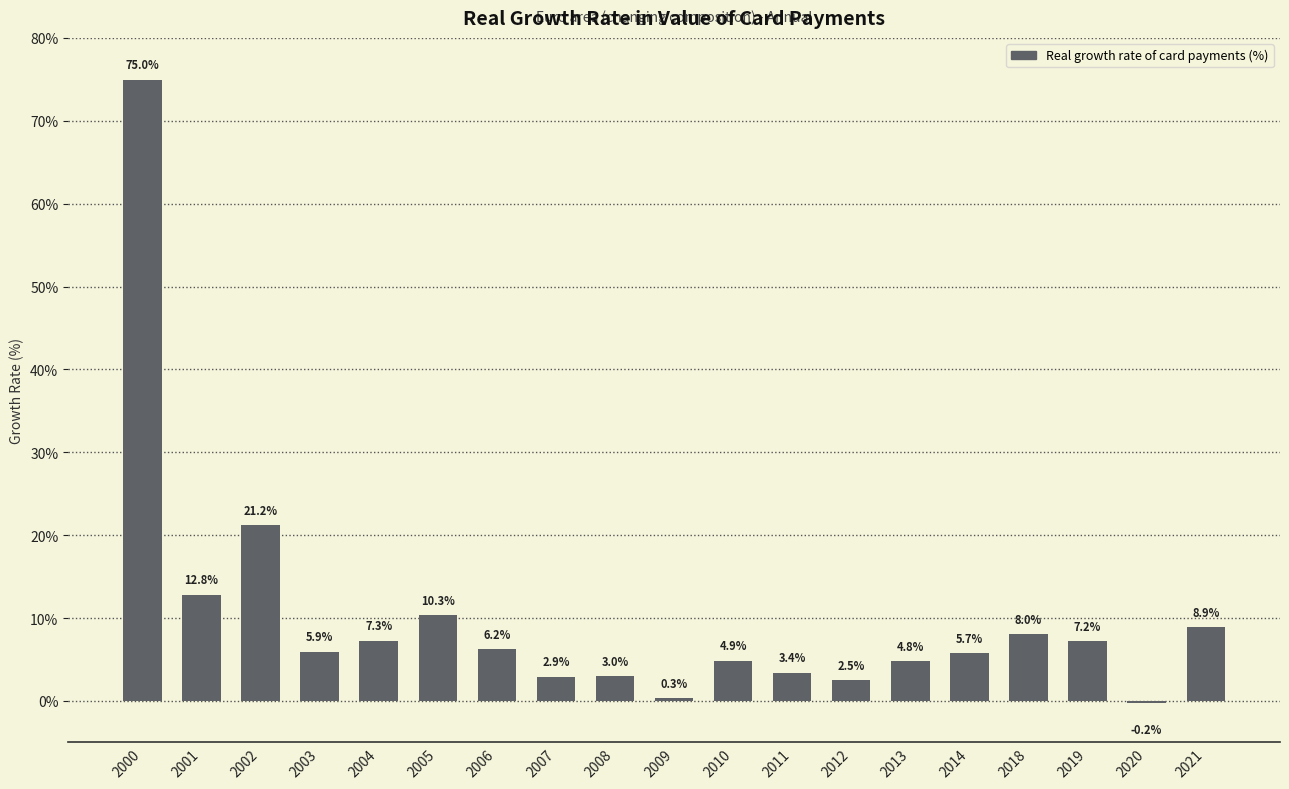

How many values exceed 5?

11